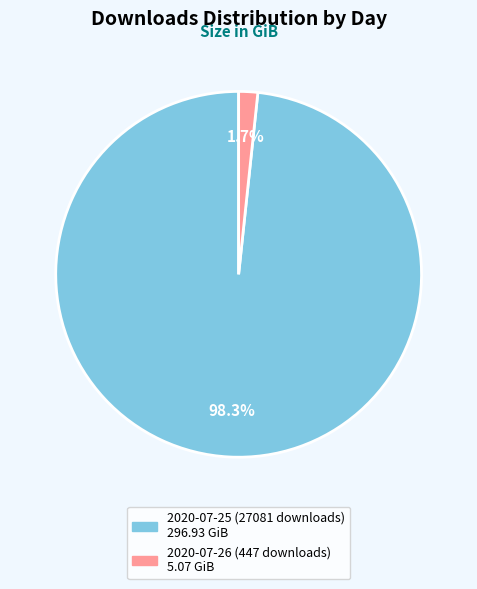

Between 2020-07-26 (447 downloads) and 2020-07-25 (27081 downloads), which is larger?

2020-07-25 (27081 downloads)